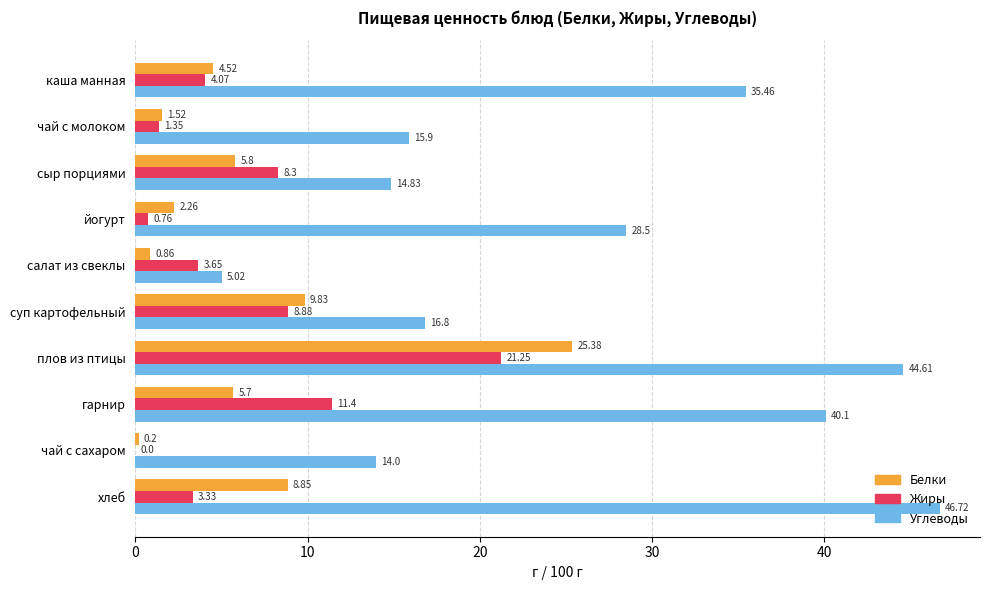

Where is Углеводы nearest to the value 25?

йогурт